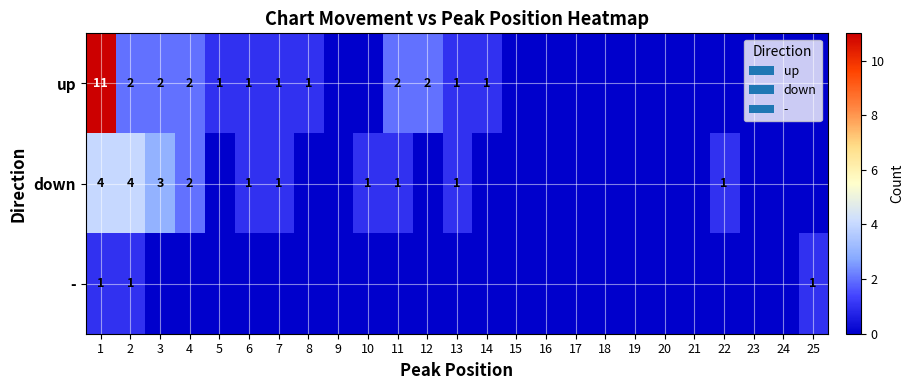

What is the sum of the up values at 6 and 2?

3